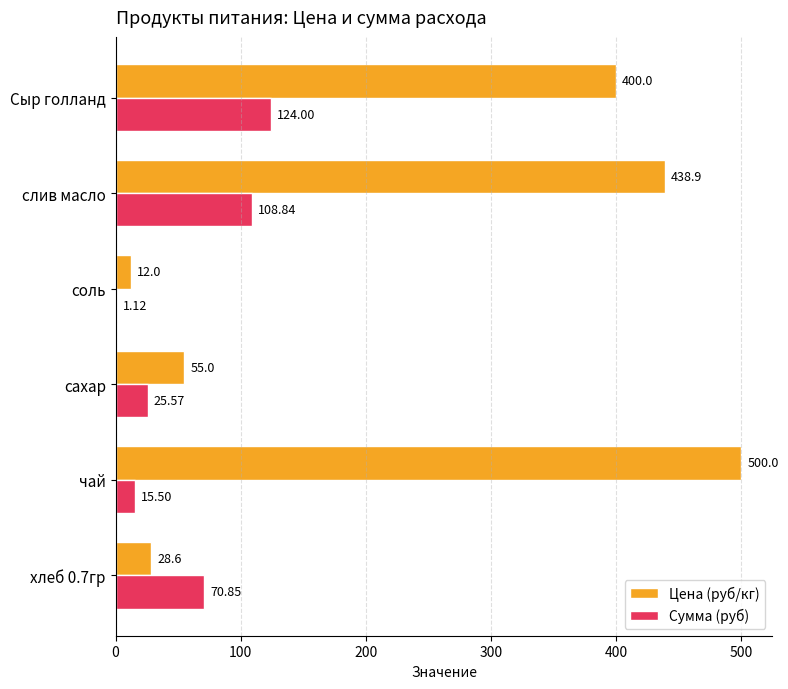

Between чай and Сыр голланд, which series saw the biggest shift?

Сумма (руб)